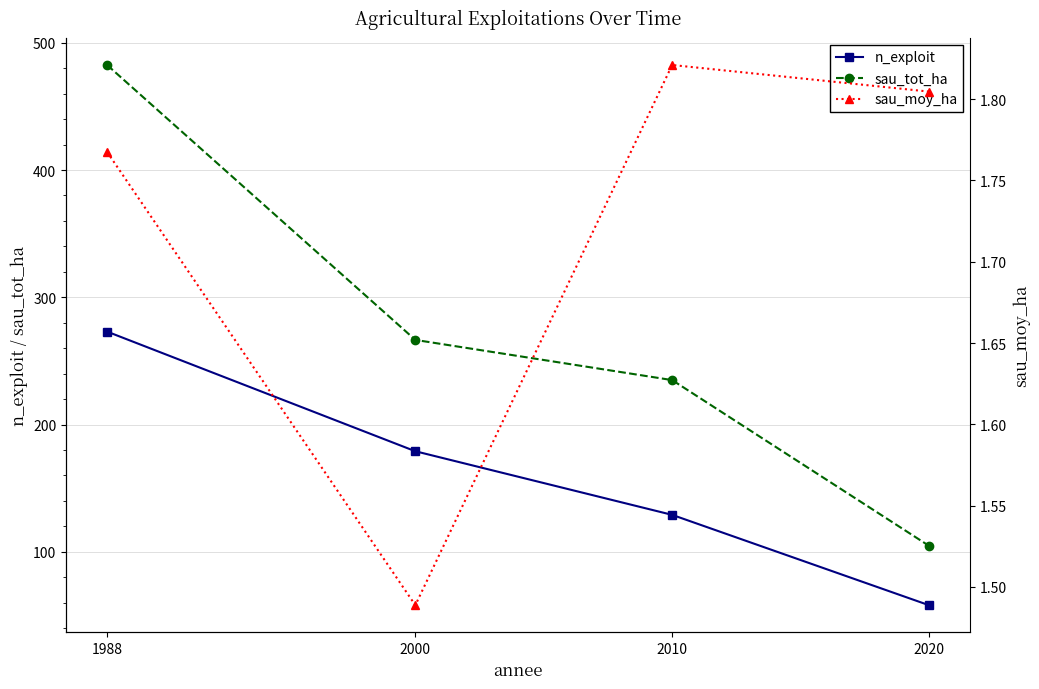

What is the total value across all series at 1988?

757.3